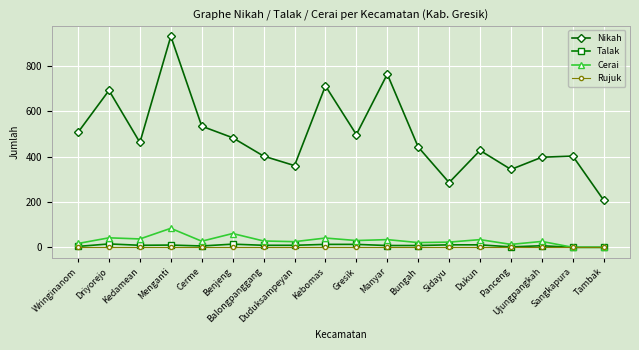

True or false: Nikah has more than 2 points higher than both neighbors.

True